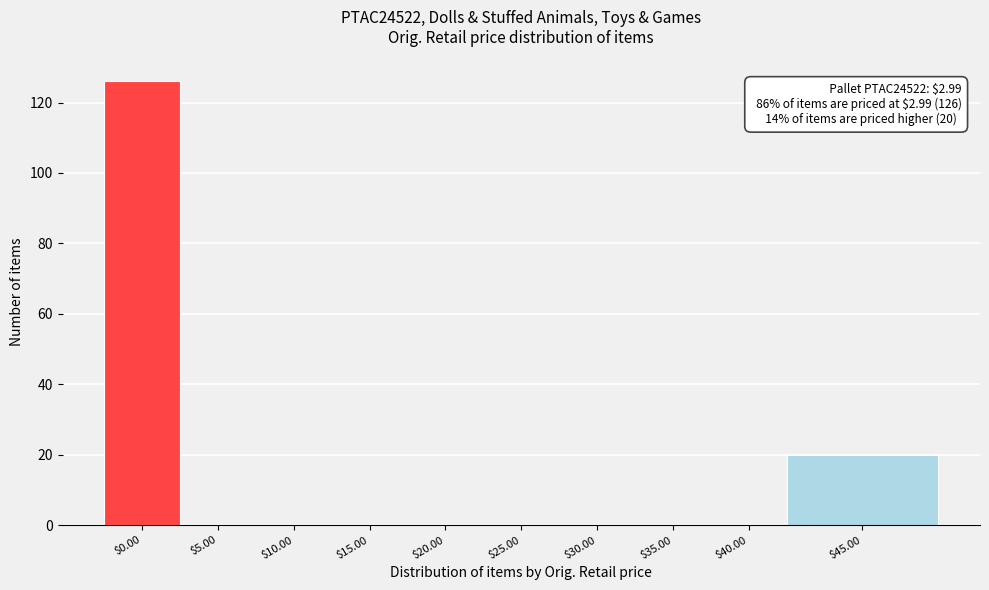

What is the greatest value displayed?

126